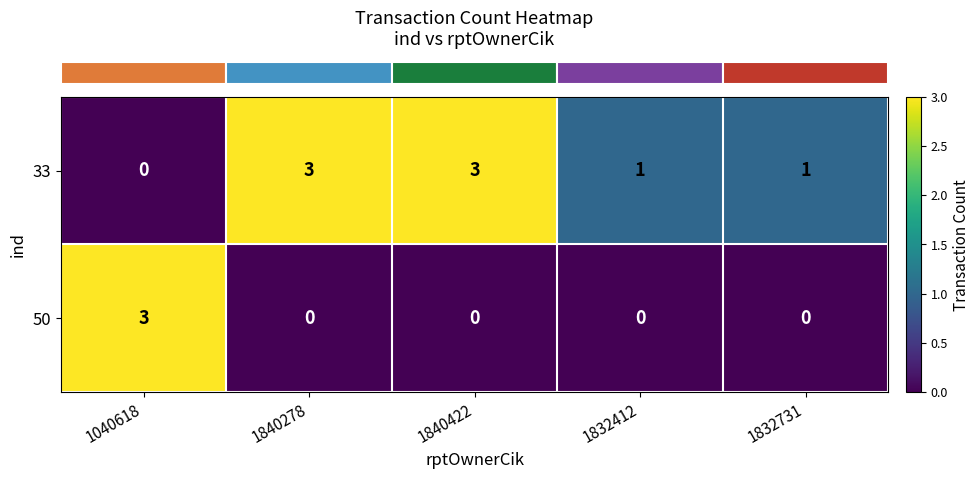

Count the 50 values in the range 0 to 1.

4